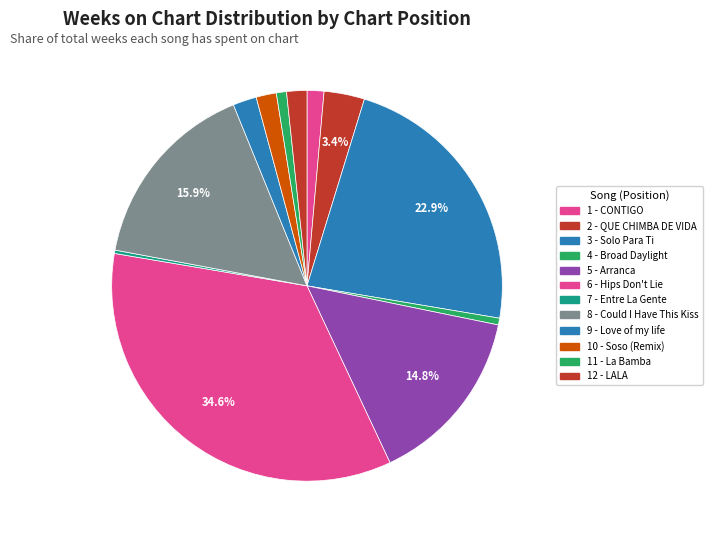

Does 8 - Could I Have This Kiss represent more than half of the total?

No